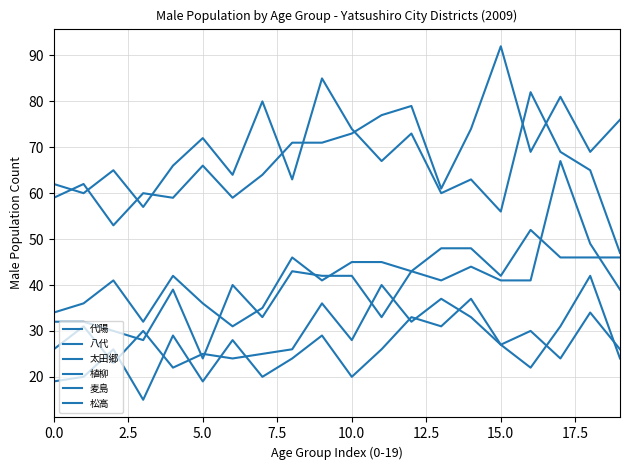

How many distinct data groups are displayed?

6